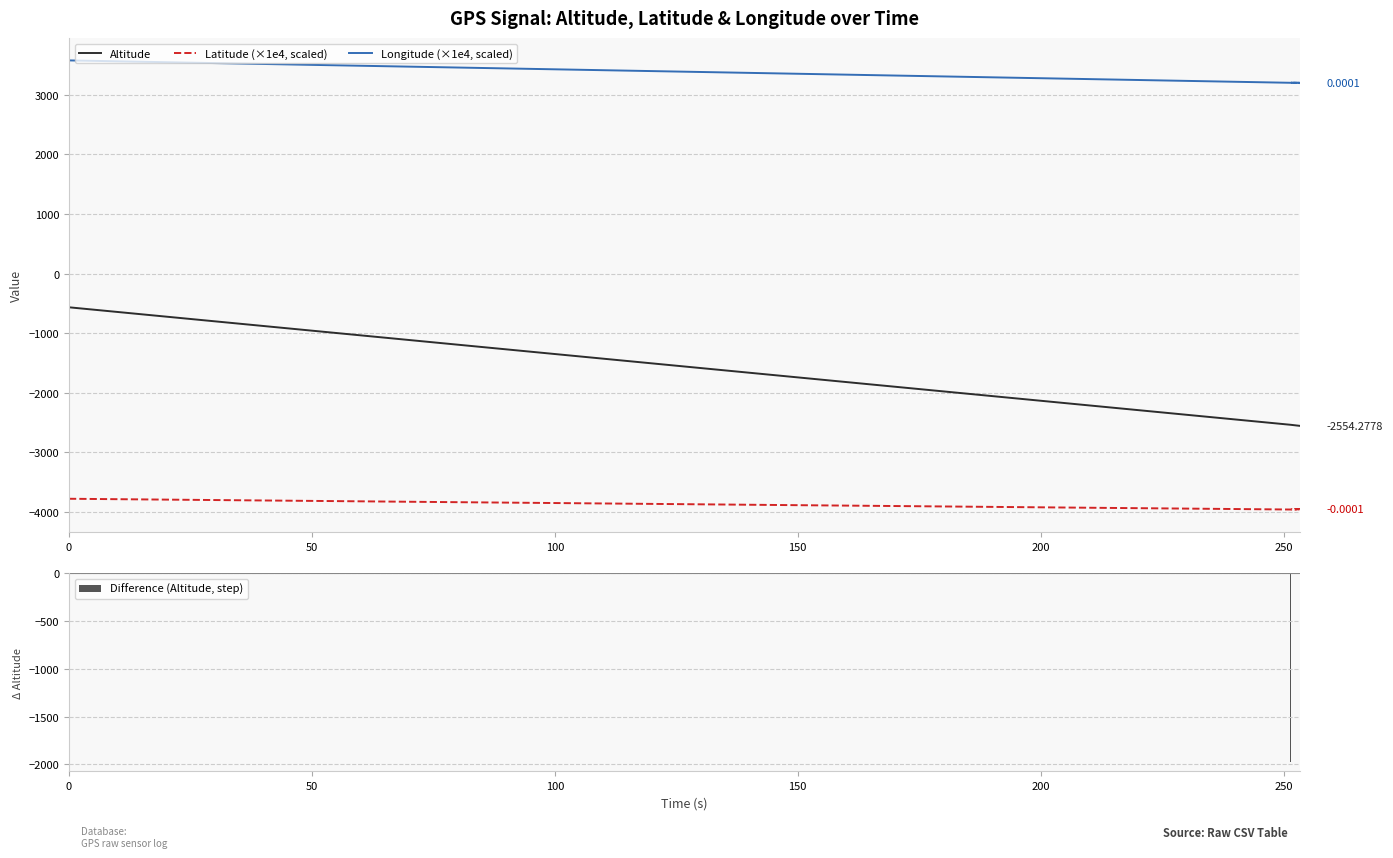

True or false: Longitude (×1e4, scaled) and Latitude (×1e4, scaled) intersect in this chart.

False